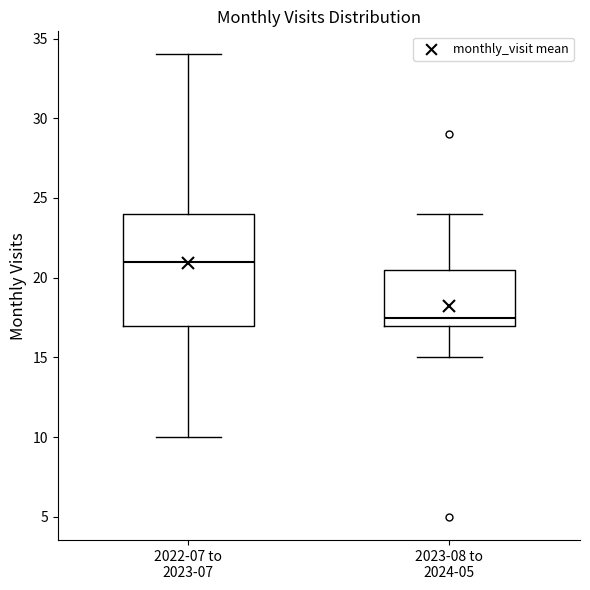

Which box has the lowest median line?

2023-08 to 2024-05